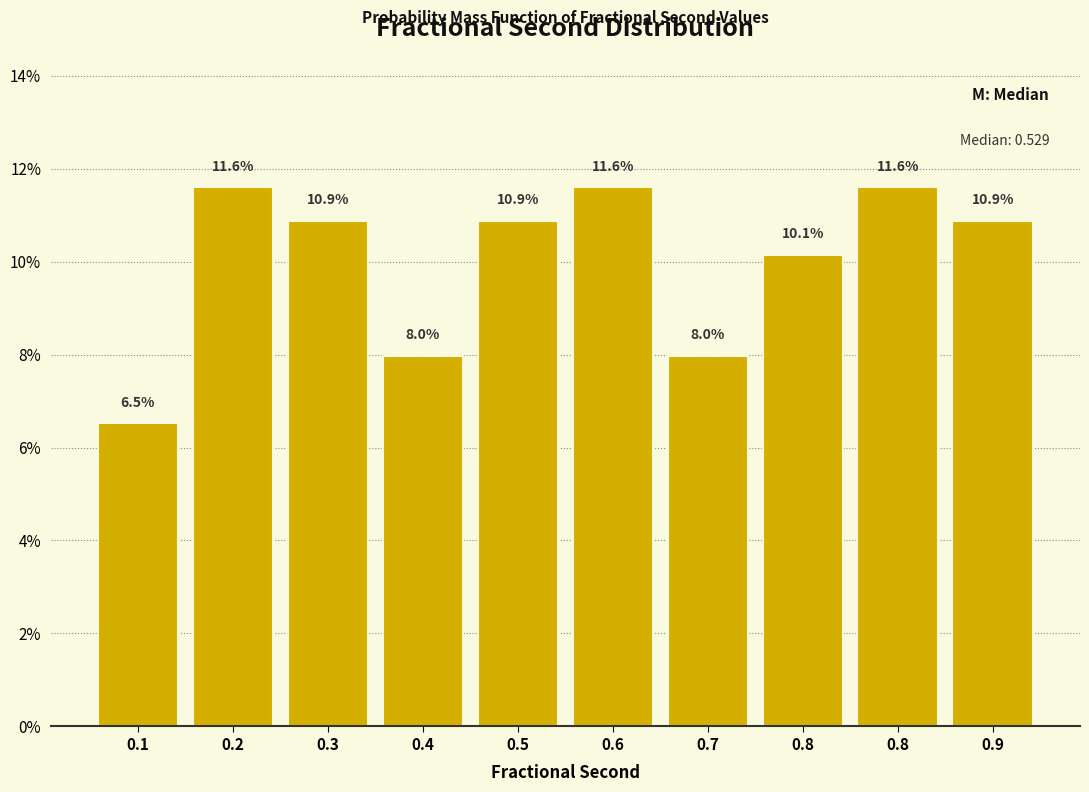

Count the number of categories in the chart.

10